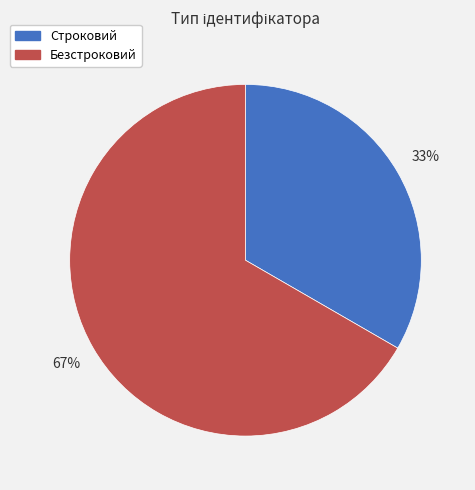

True or false: Безстроковий accounts for 76% of the total.

False